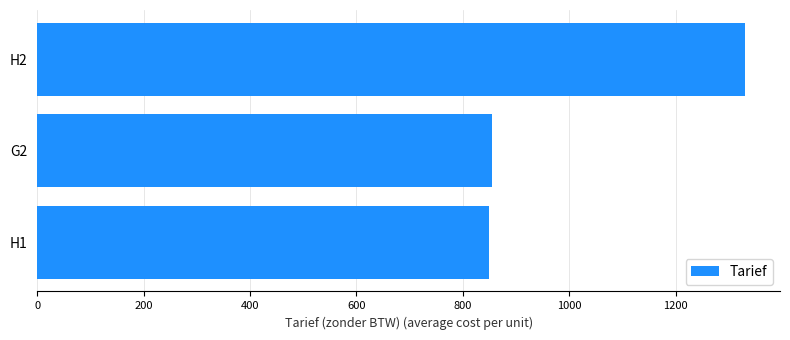

What is the difference between the values at H2 and G2?

475